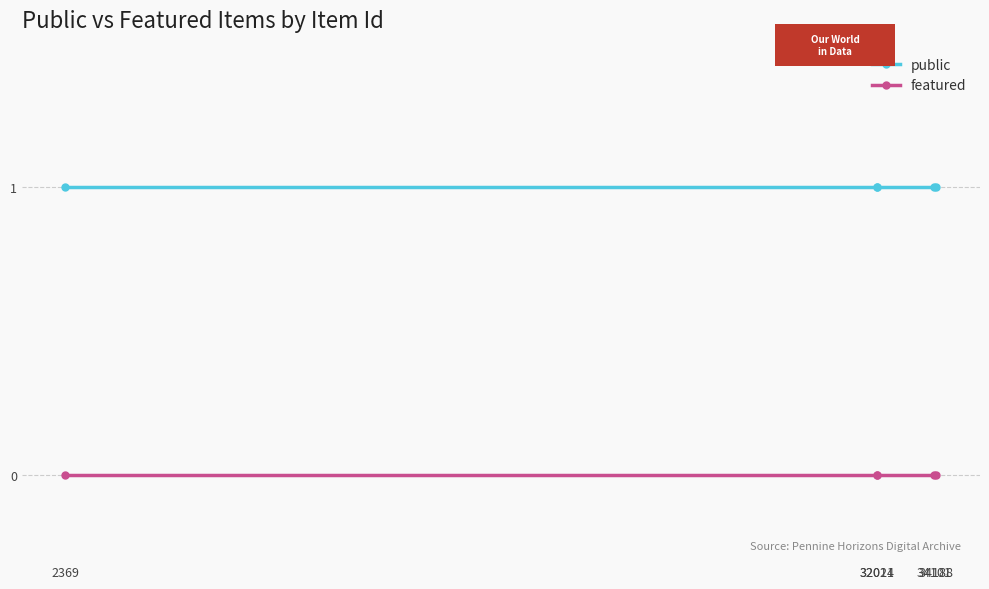

What are all the series names shown in the legend?

public, featured